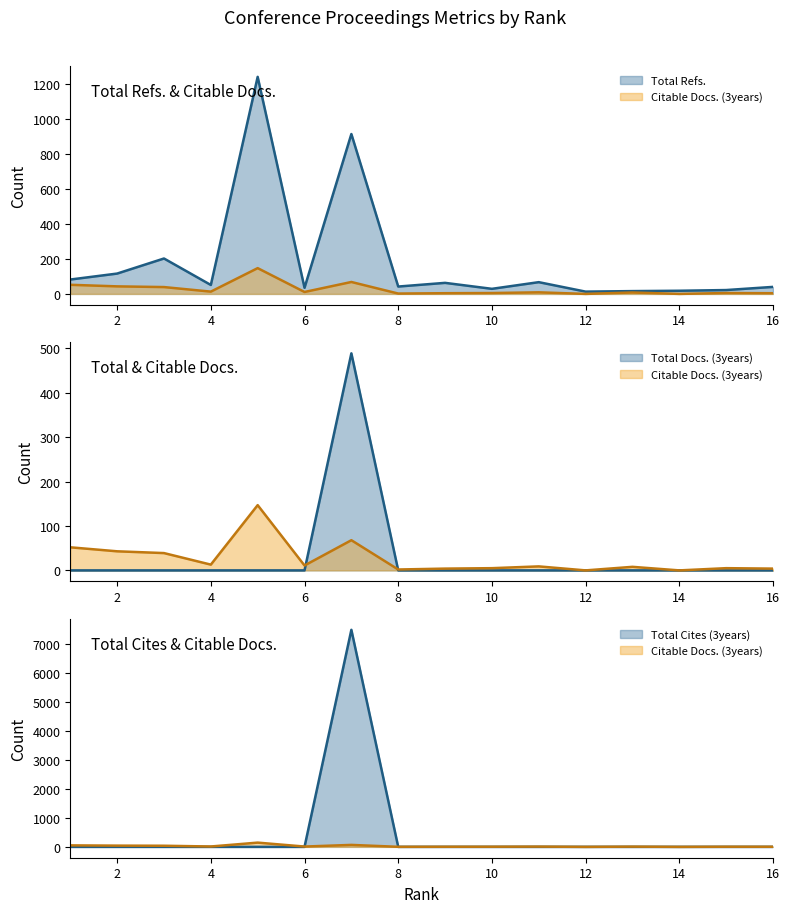

What are all the series names shown in the legend?

Total Docs. (3years), Citable Docs. (3years), Total Cites (3years), Total Refs.